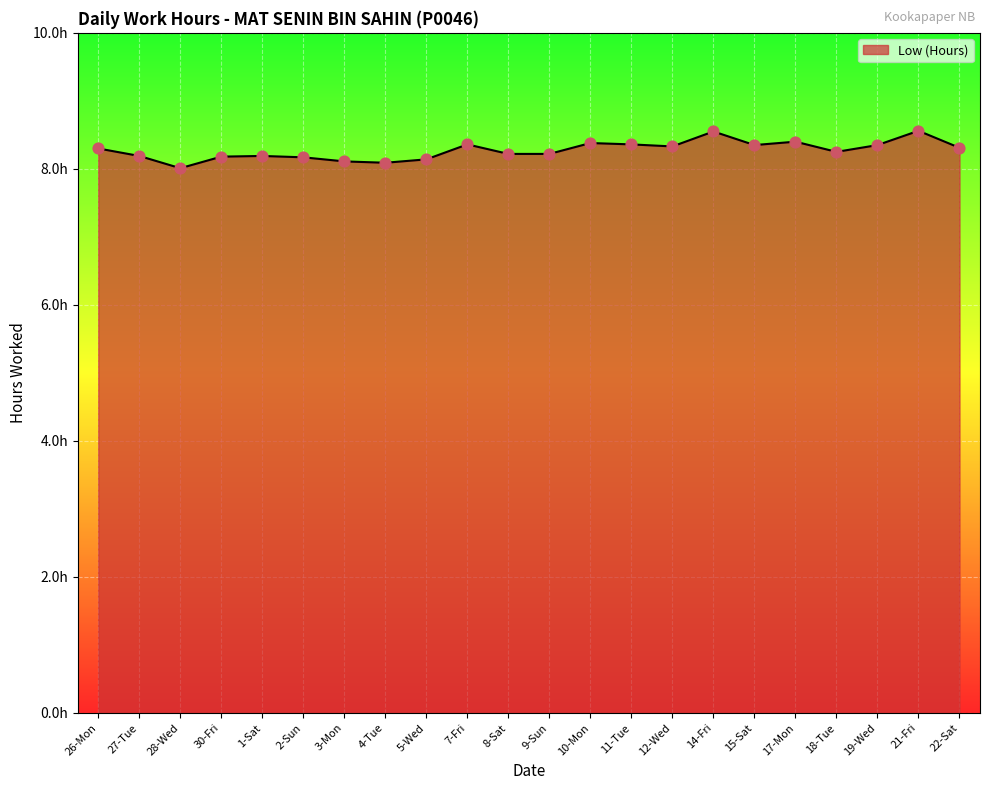

Which has a higher value, 9-Sun or 19-Wed?

19-Wed